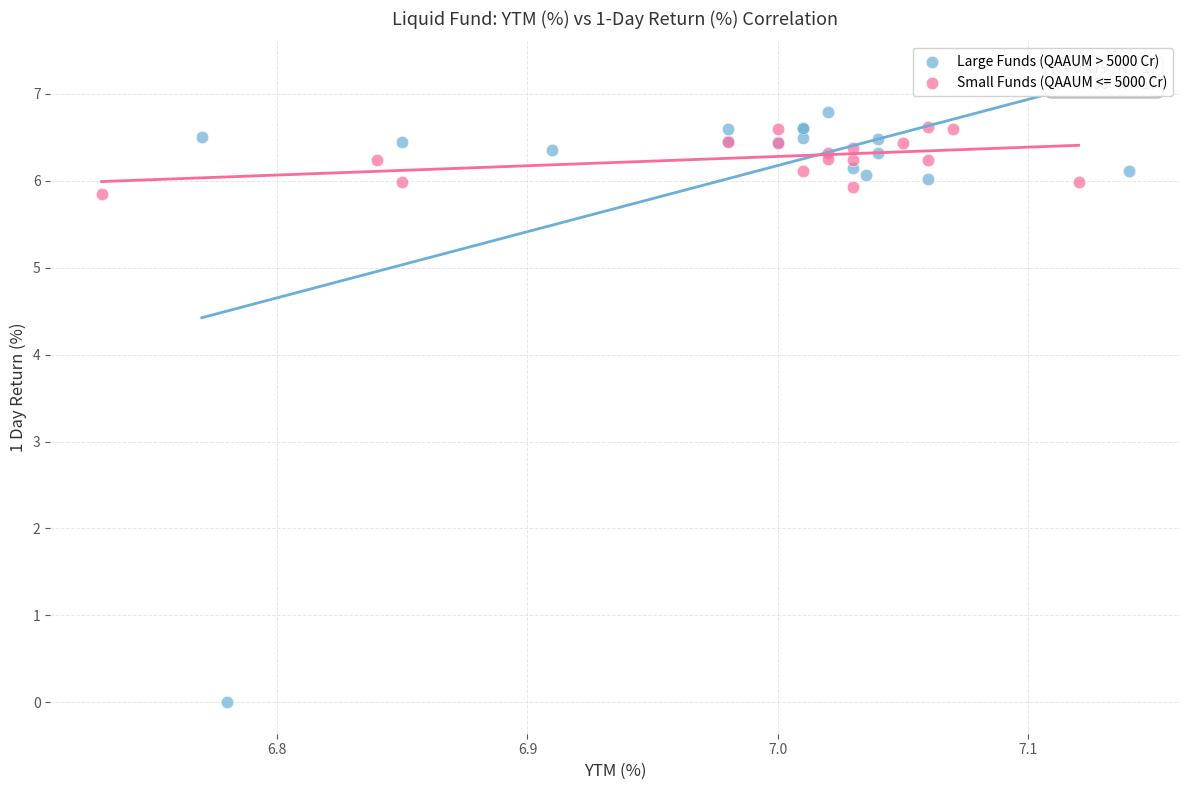

Which series reaches the minimum Y coordinate?

Large Funds (QAAUM > 5000 Cr)